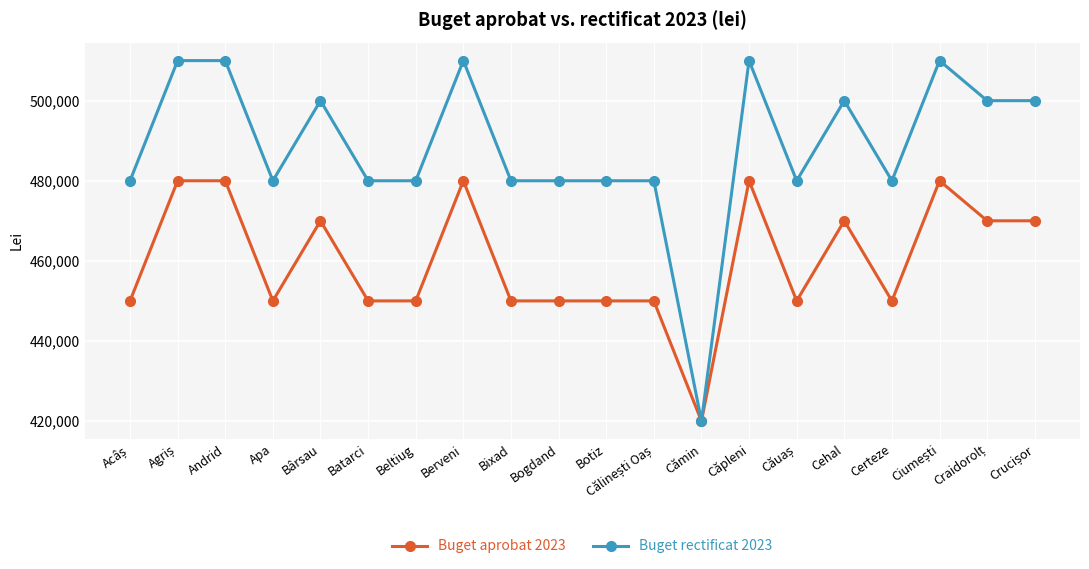

At which category does Buget aprobat 2023 reach its first local valley?

Apa